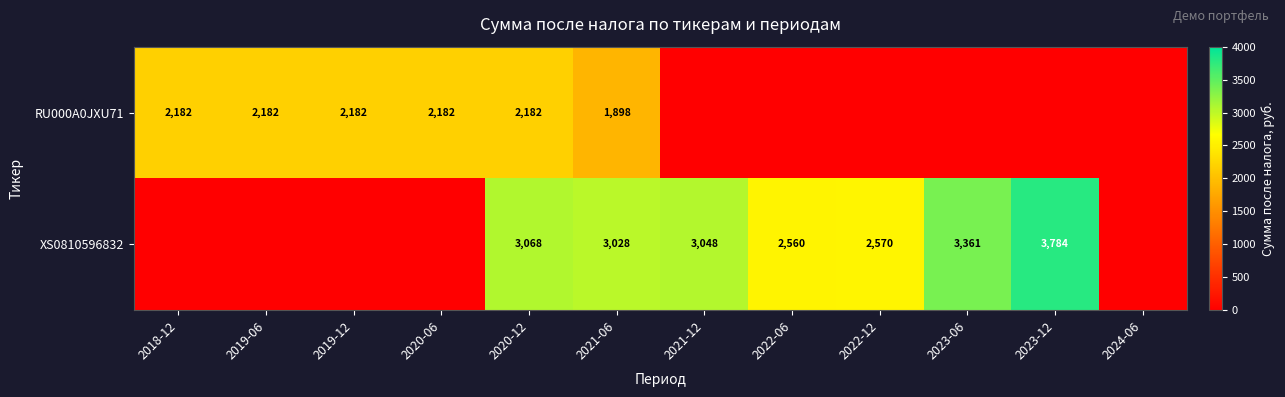

The value of RU000A0JXU71 at 2019-12 is 3059. True or false?

False